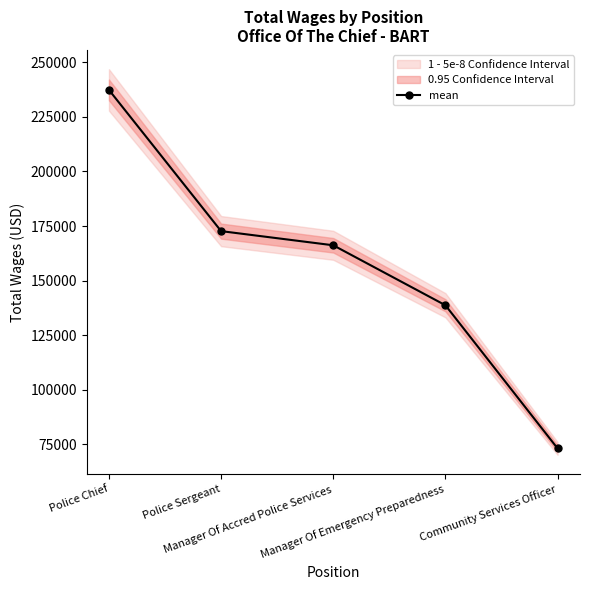

What is the change in value from Police Chief to Police Sergeant?

-64645